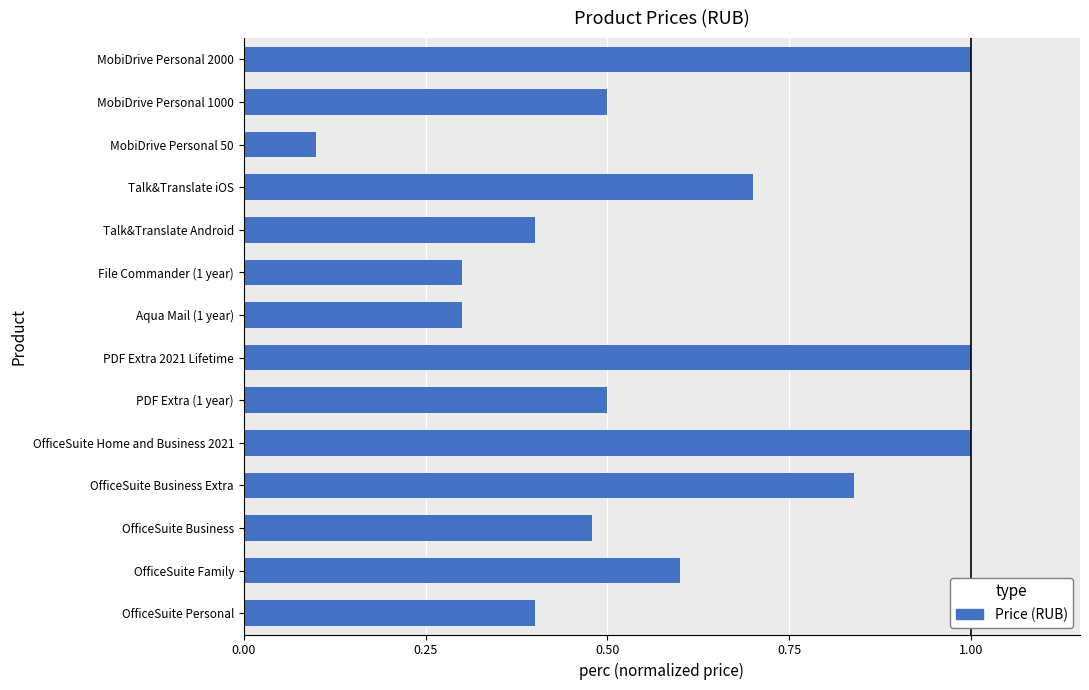

Which has a higher value, OfficeSuite Business Extra or Talk&Translate iOS?

OfficeSuite Business Extra